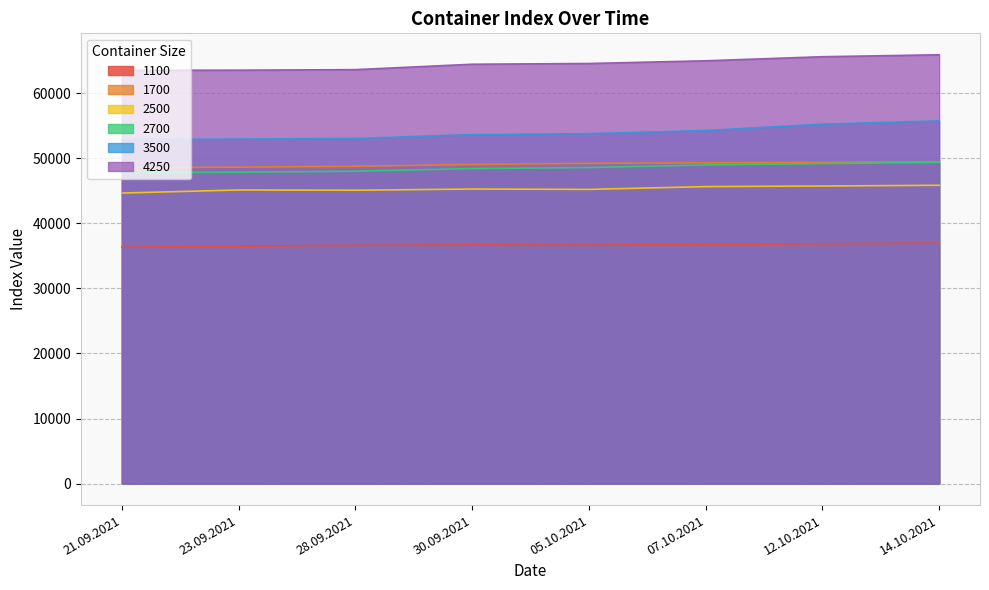

At which category does 2500 reach its first local valley?

28.09.2021